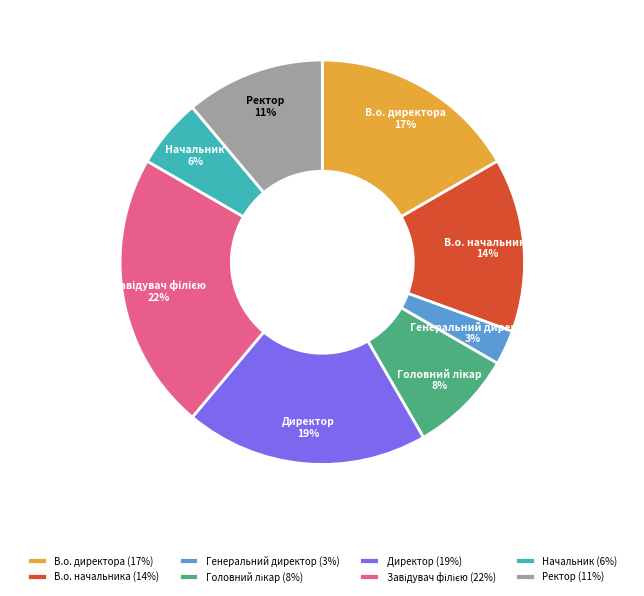

Is there any slice that represents more than half of the pie?

No